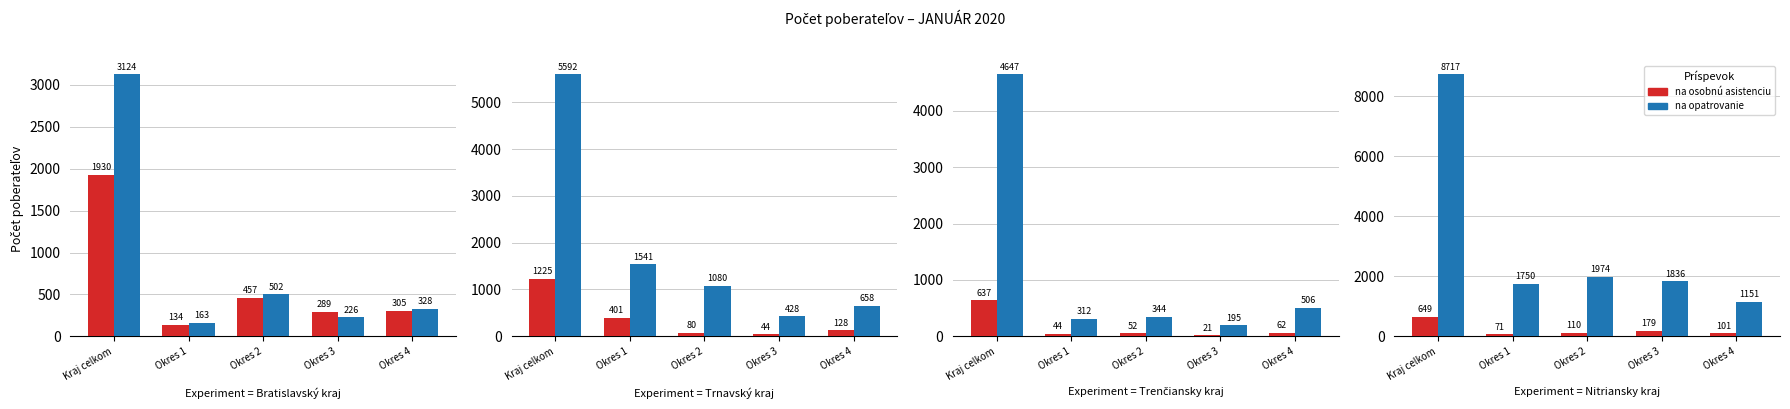

At which label is na osobnú asistenciu closest to 360?

Okres 3